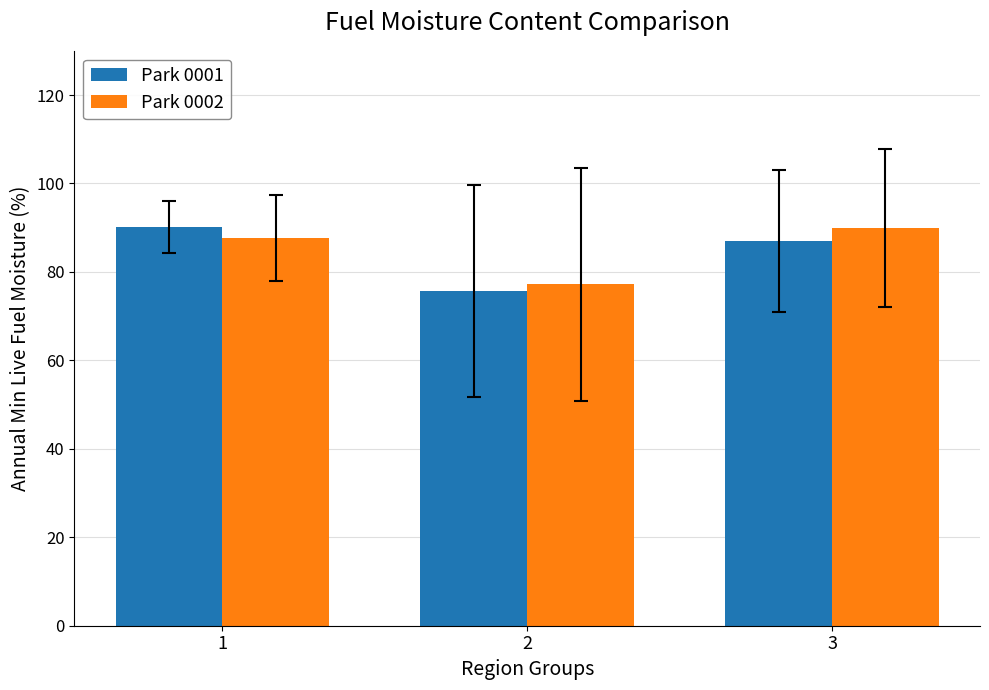

How many data points in Park 0001 are less than 87?

1